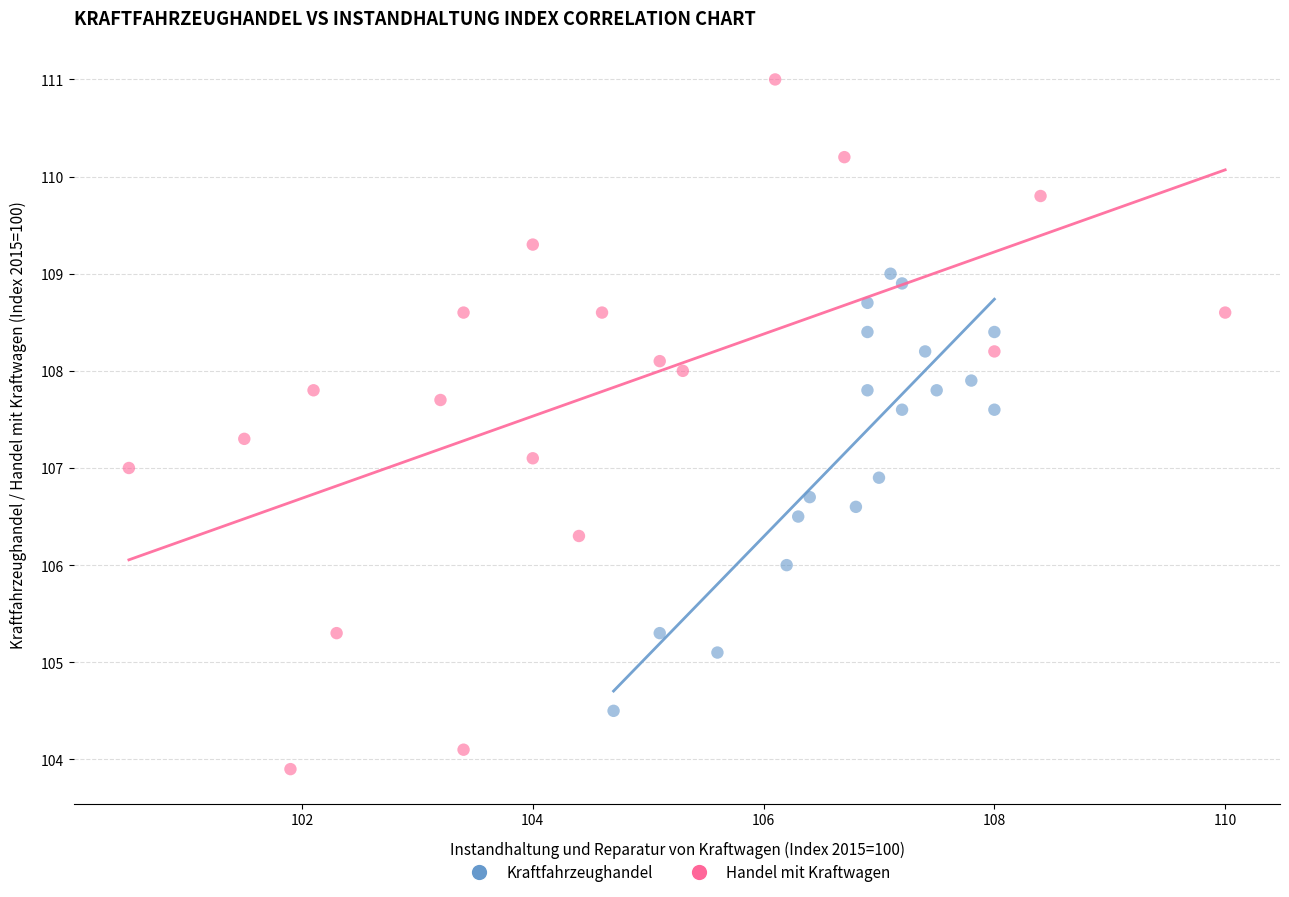

Which series reaches the minimum Y coordinate?

Handel mit Kraftwagen